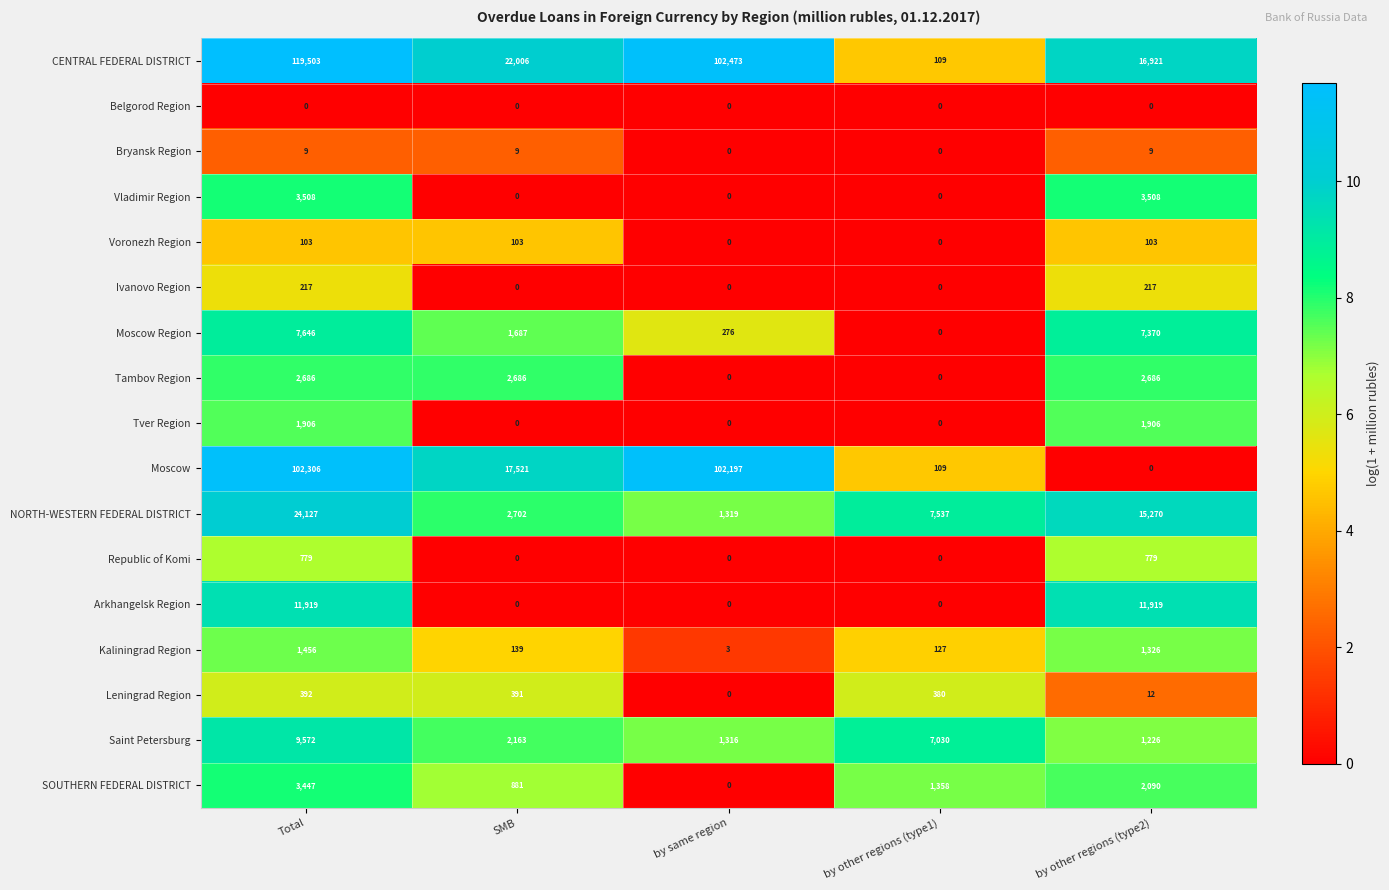

What is the maximum value shown in the chart?

119503